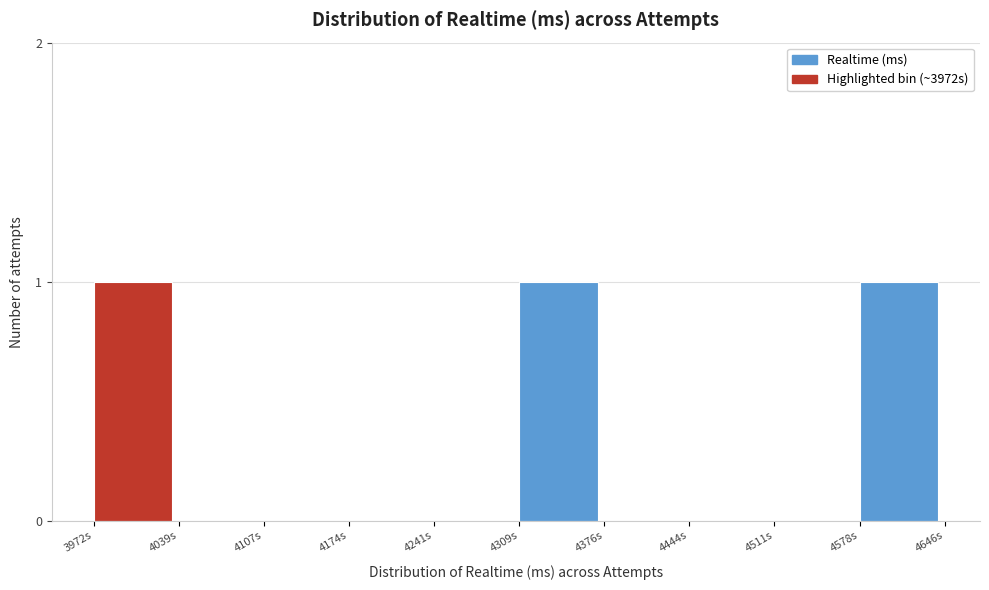

Reading left to right, extract all data points from this chart.

3972s=1	4039s=0	4107s=0	4174s=0	4241s=0	4309s=1	4376s=0	4444s=0	4511s=0	4578s=1